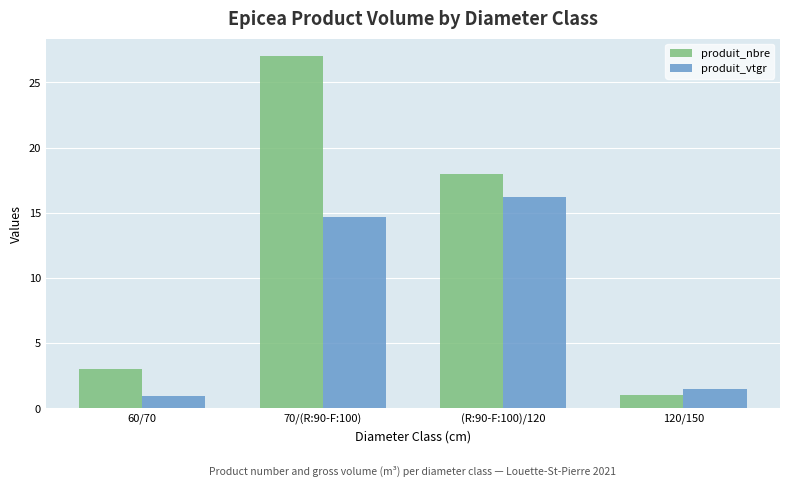

Does the chart contain any negative values?

No